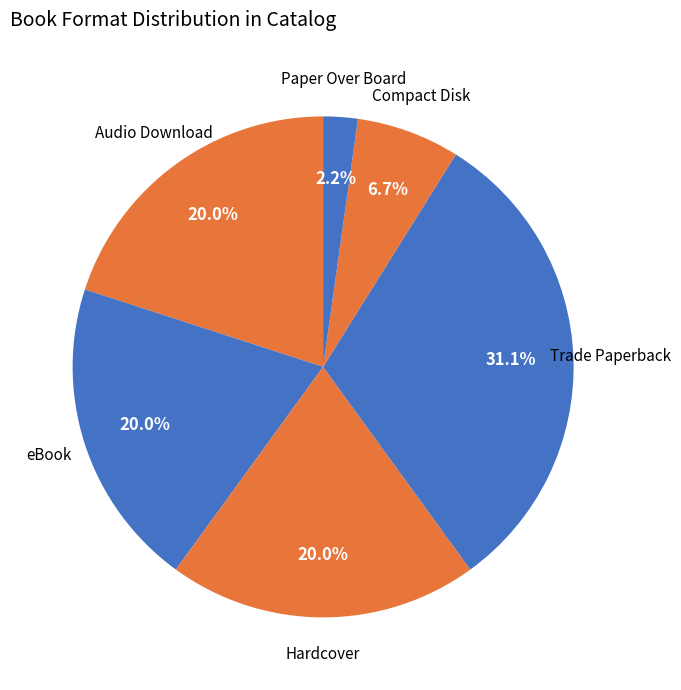

What percentage is the Compact Disk slice, to the nearest percent?

7%